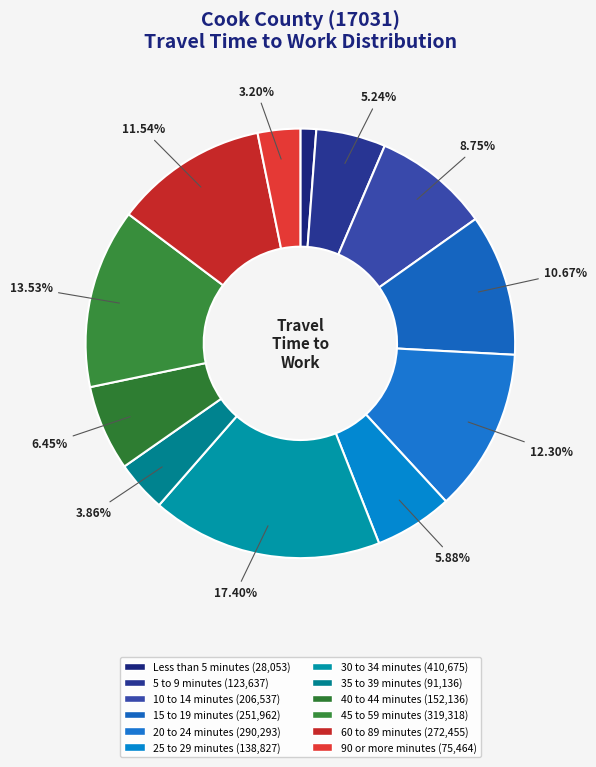

How many segments does this pie chart have?

12